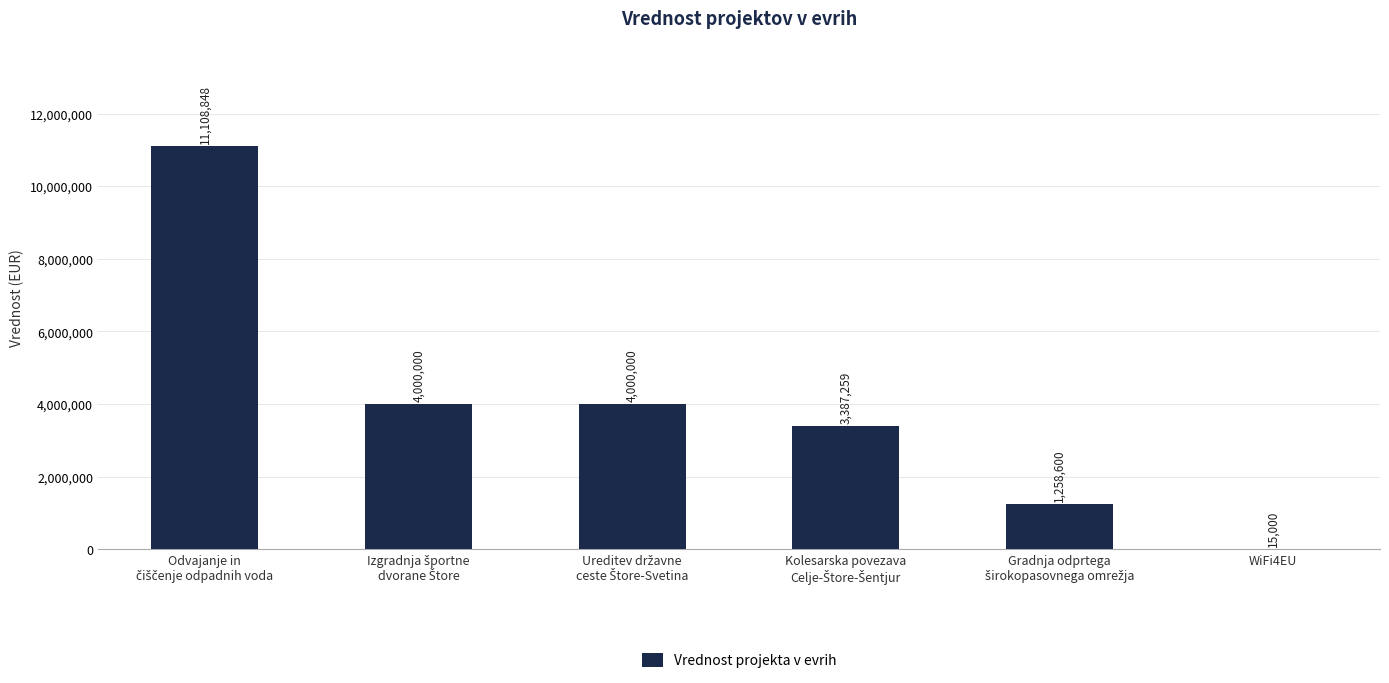

Is it true that the value at WiFi4EU is 15000.0?

True